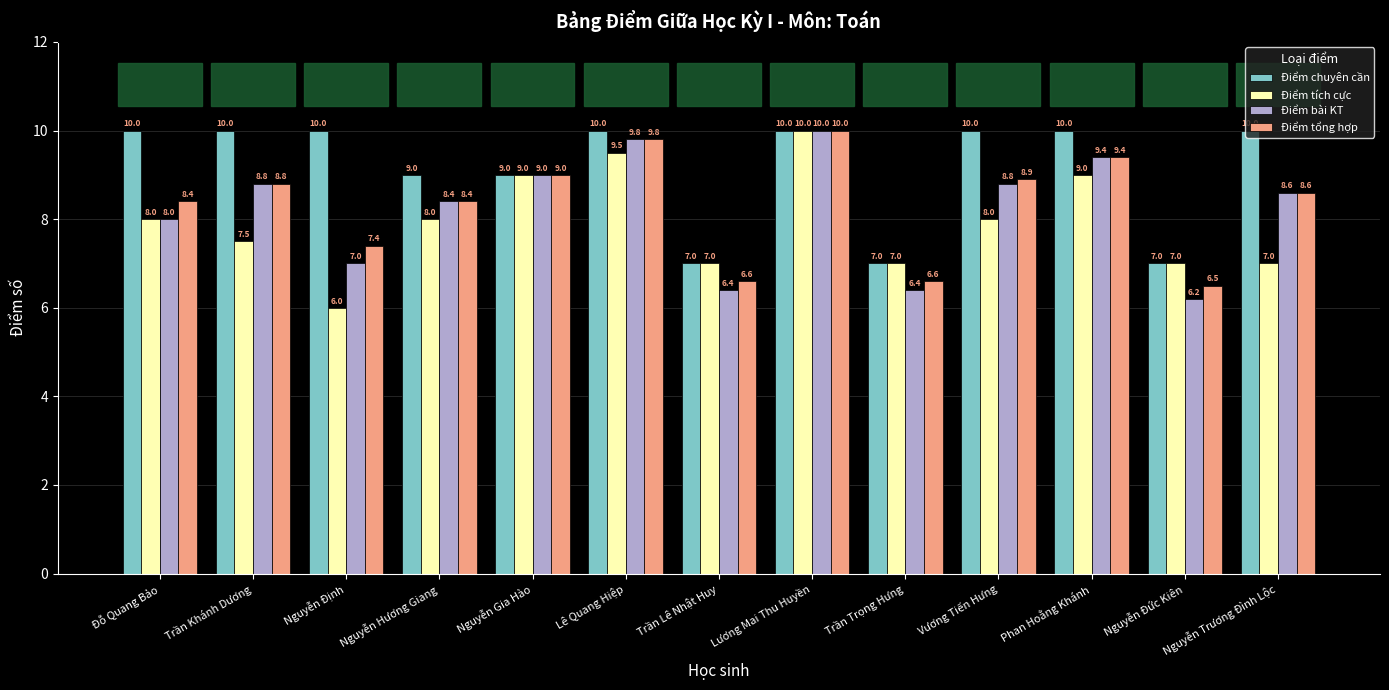

What position from the left is Nguyễn Định?

3